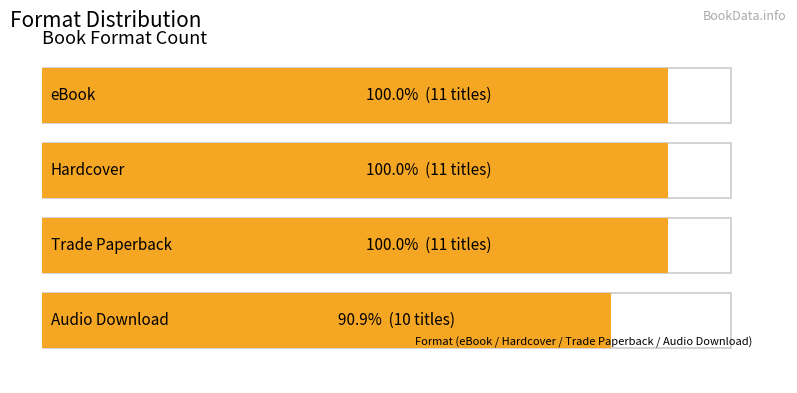

How many distinct data groups are displayed?

1